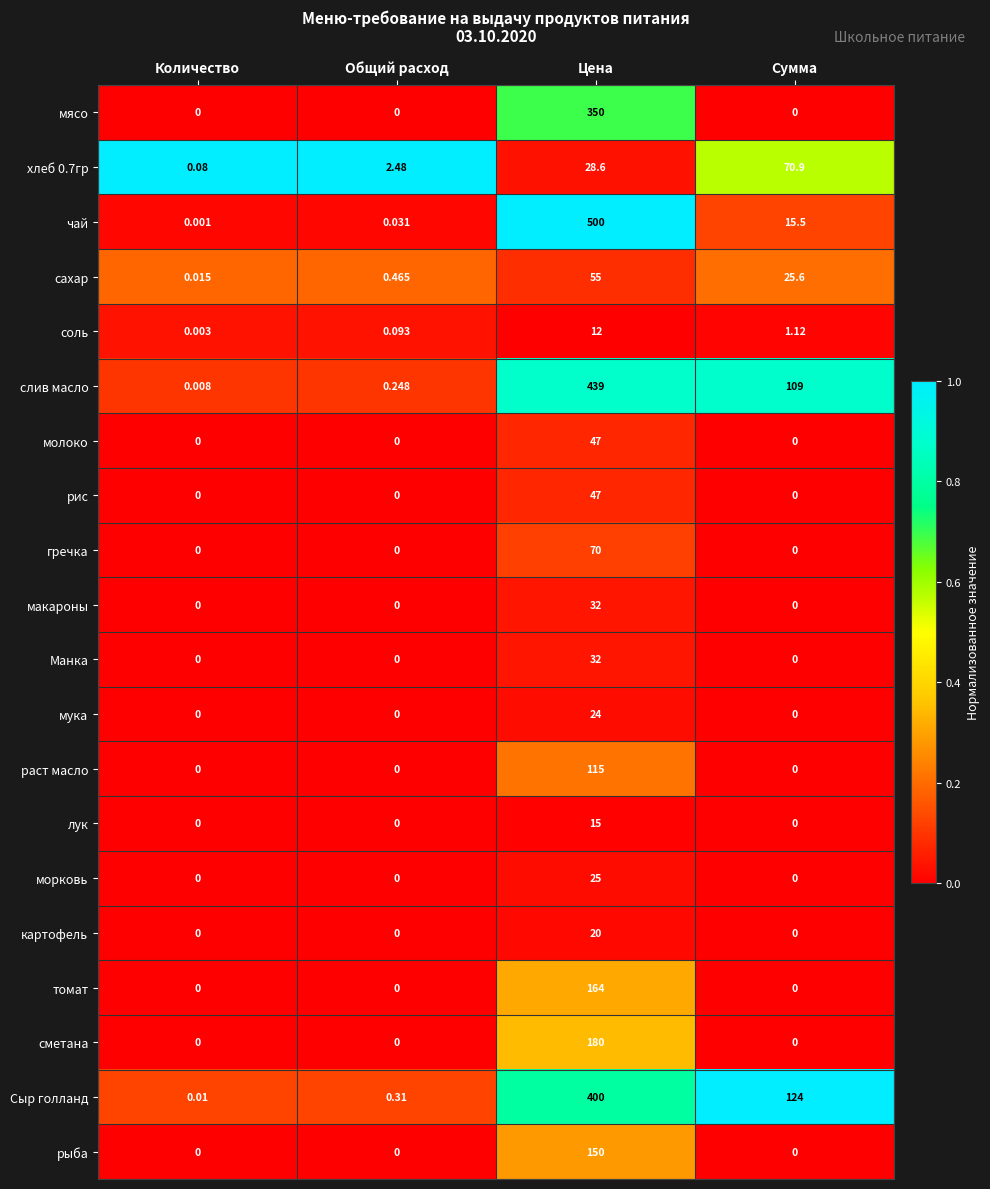

Which series changed the most between Общий расход and Цена?

чай